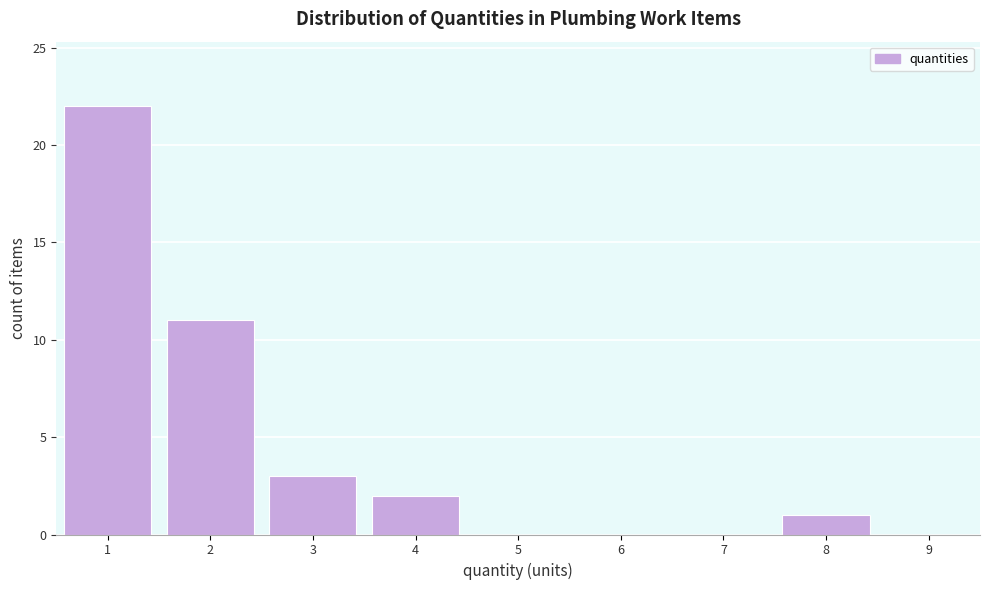

Over which range of the x-axis is the bar tallest?

0.5 to 1.5